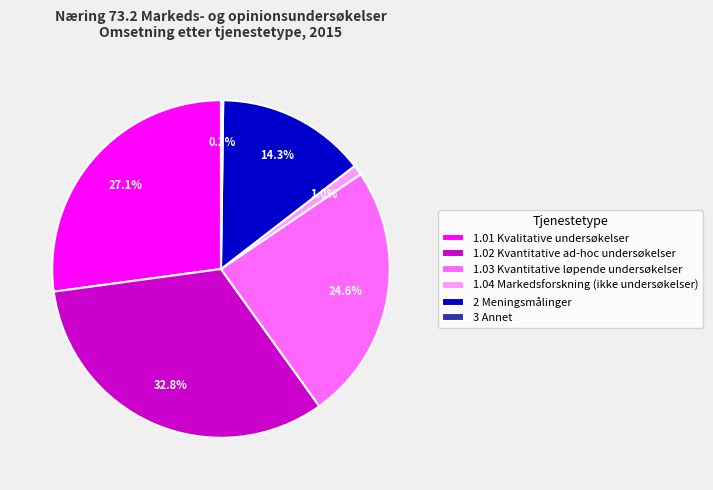

What is the largest slice in the pie chart?

1.02 Kvantitative ad-hoc undersøkelser